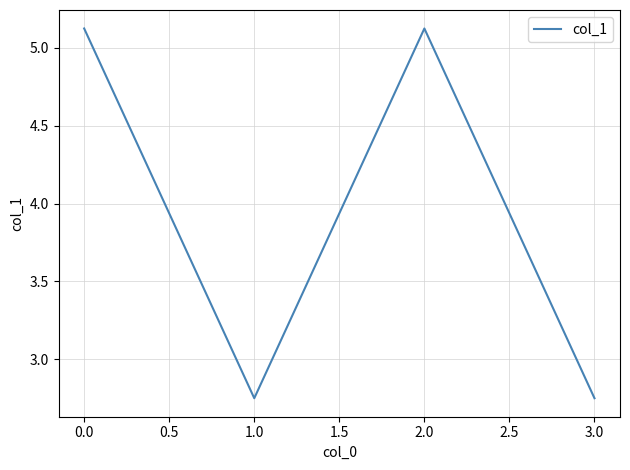

What is the sum of all values?

15.8